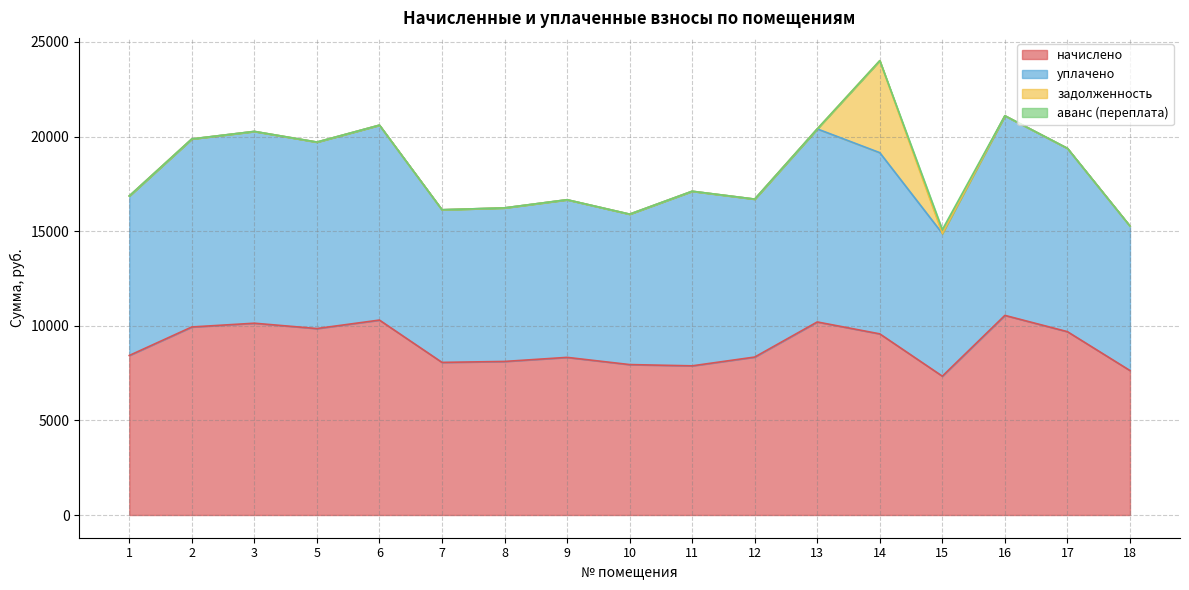

What is the minimum value for начислено?

7336.1